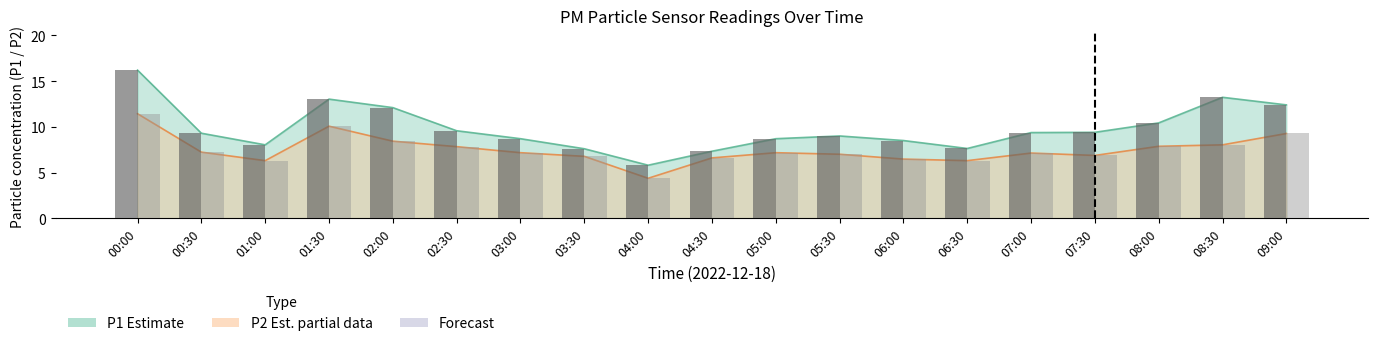

What is the sum of all P2 bars values?

142.3